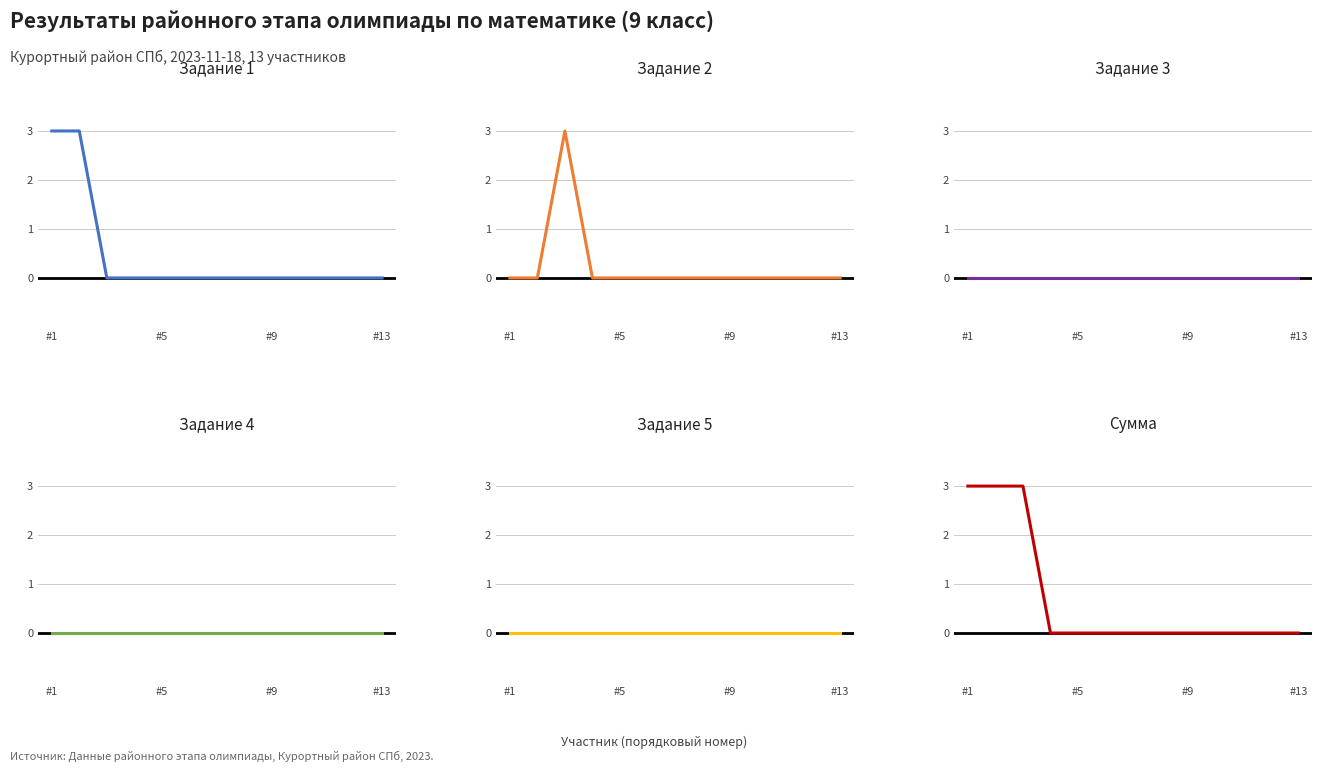

Rank the series at #9 from highest to lowest value.

Задание 2, Сумма, Задание 1, Задание 3, Задание 4, Задание 5